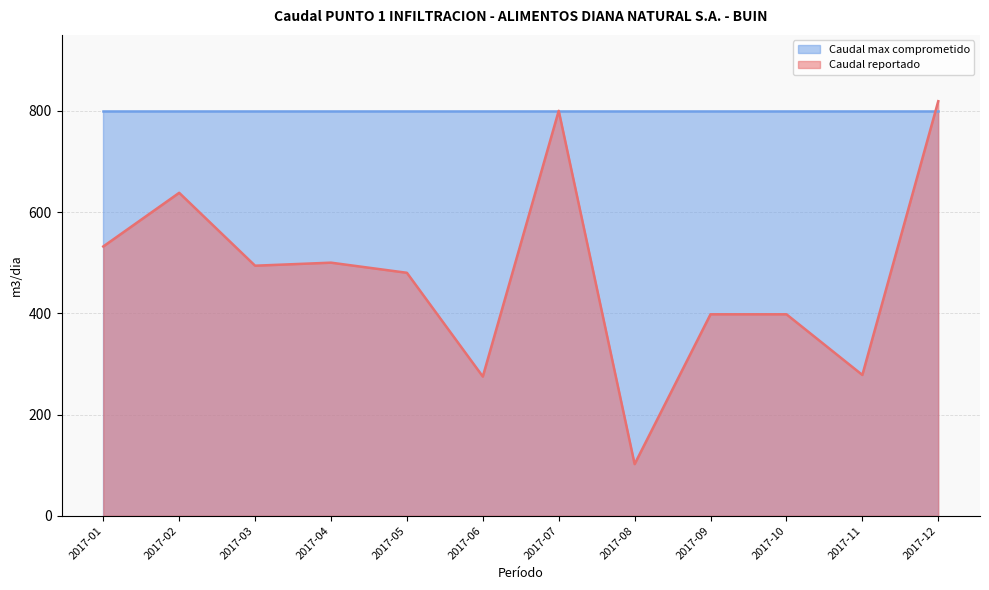

Where is the first local minimum?

2017-03